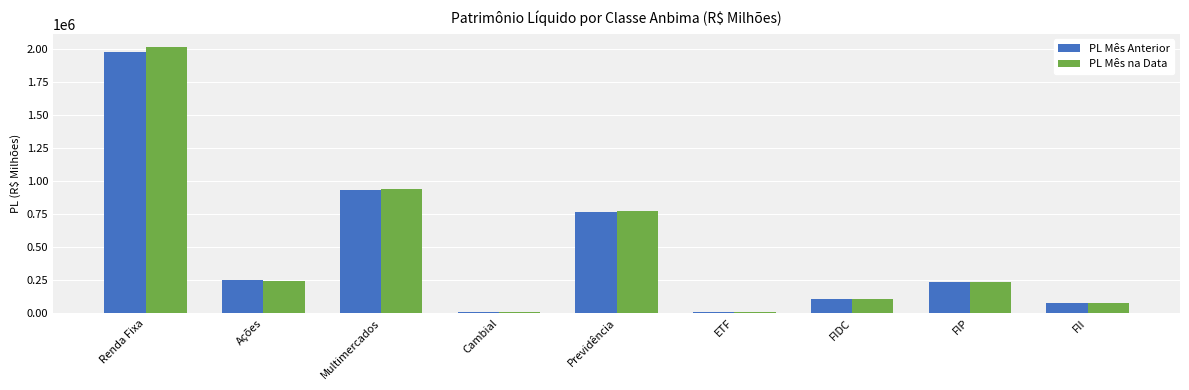

The PL Mês na Data series shows 1377404.3 at Previdência. True or false?

False